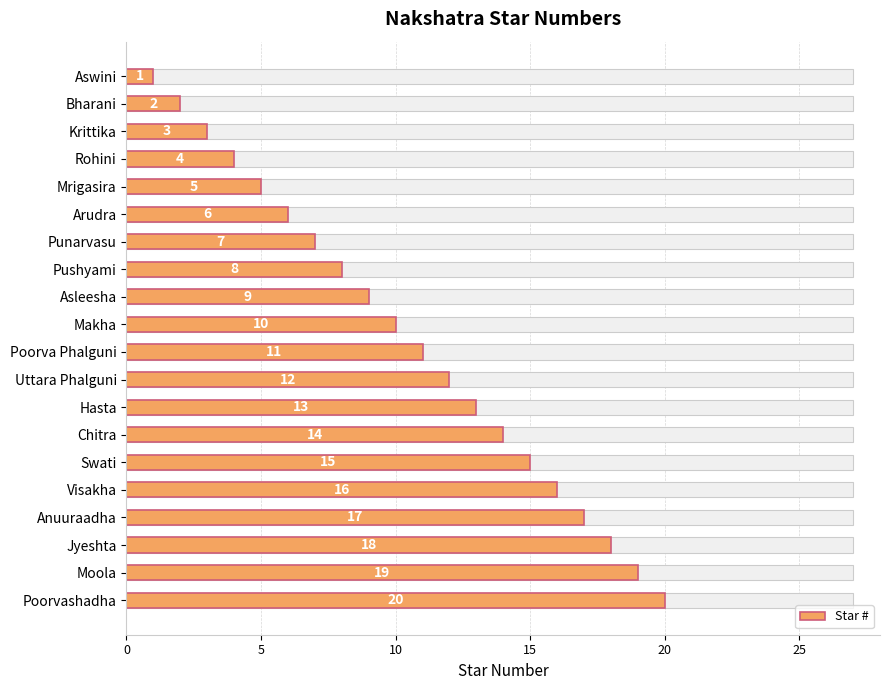

What is the approximate value at 18?

19